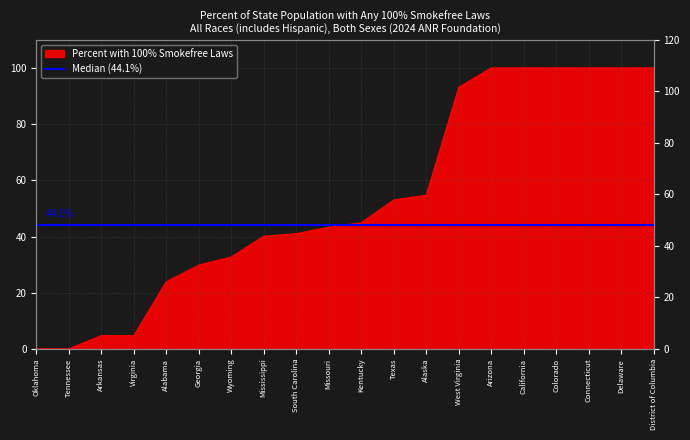

At which category does the chart reach its minimum across all series?

Oklahoma